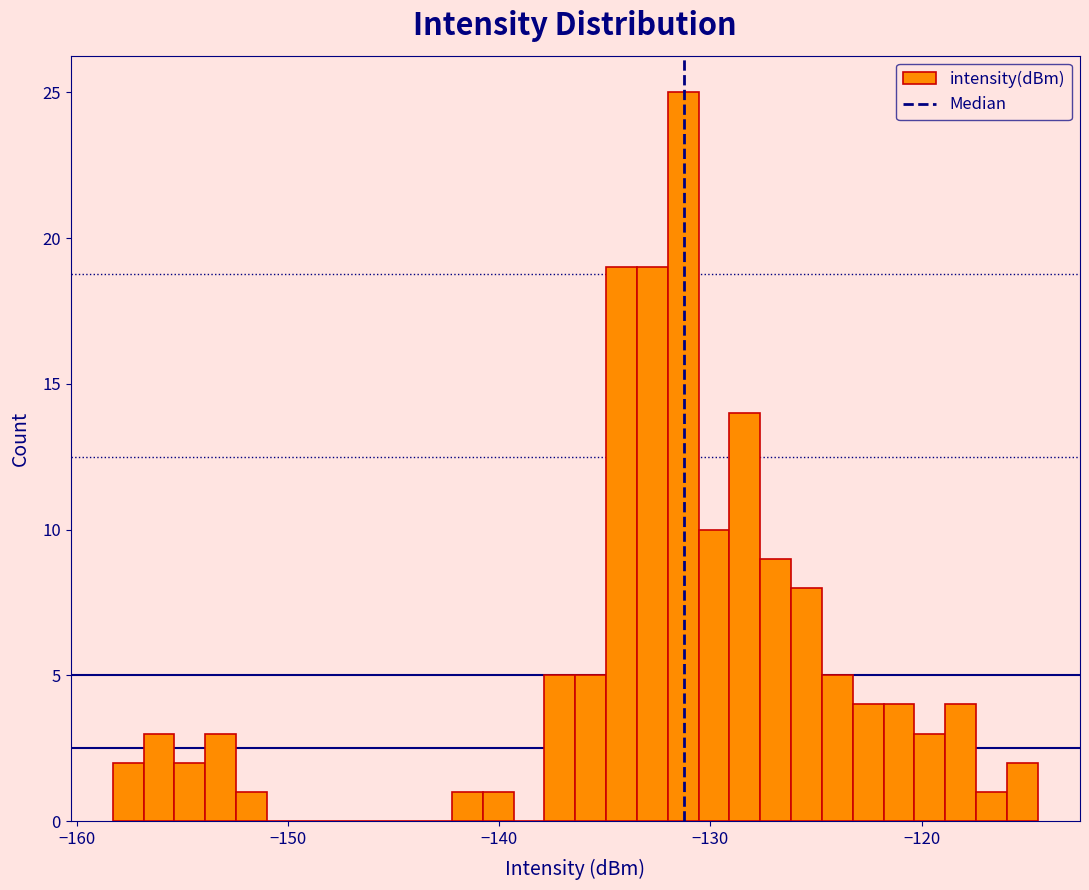

Around what value on the x-axis is the tallest bar? Give the approximate position of its centre, as read against the axis.

-131